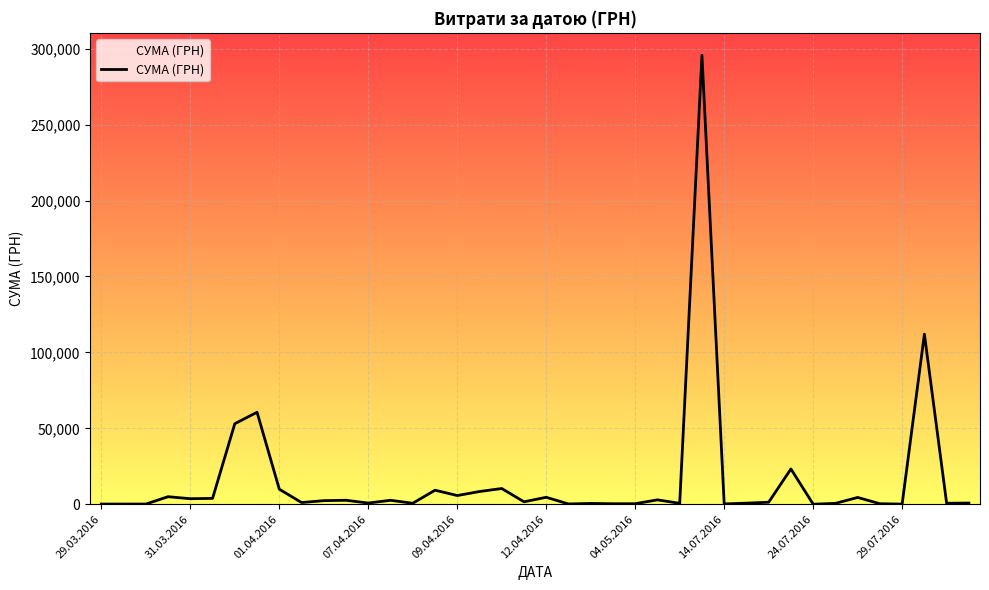

What is the difference between the maximum and minimum values?

295627.4